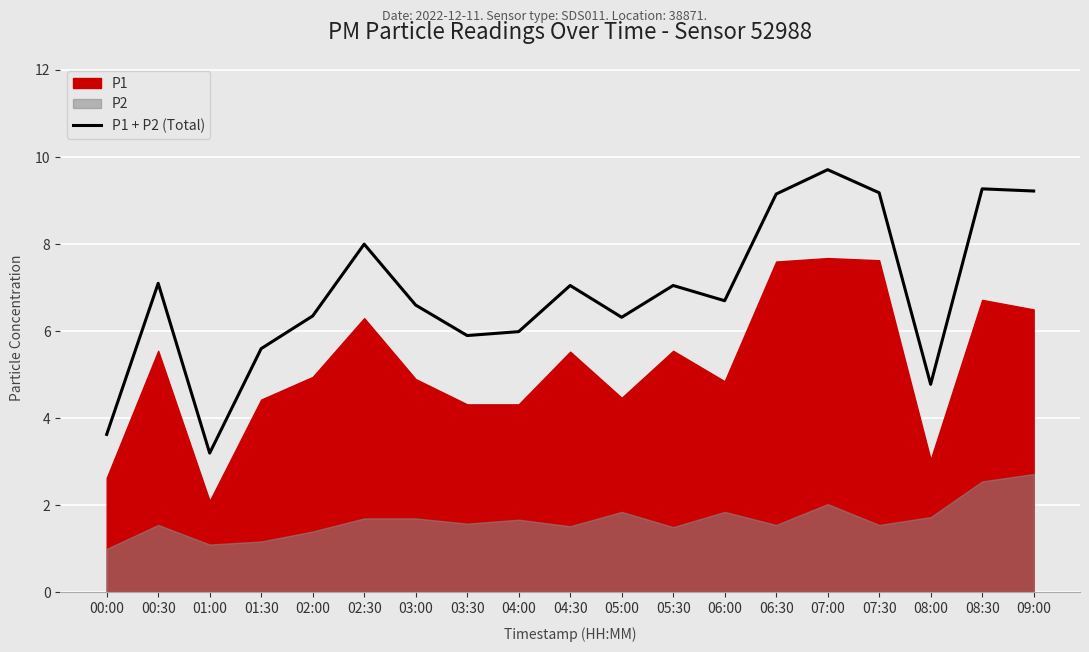

Reading left to right, list all the values displayed in this chart.

00:00=3.6	00:30=7.1	01:00=3.2	01:30=5.6	02:00=6.3	02:30=8.0	03:00=6.6	03:30=5.9	04:00=6.0	04:30=7.1	05:00=6.3	05:30=7.0	06:00=6.7	06:30=9.2	07:00=9.7	07:30=9.2	08:00=4.8	08:30=9.3	09:00=9.2